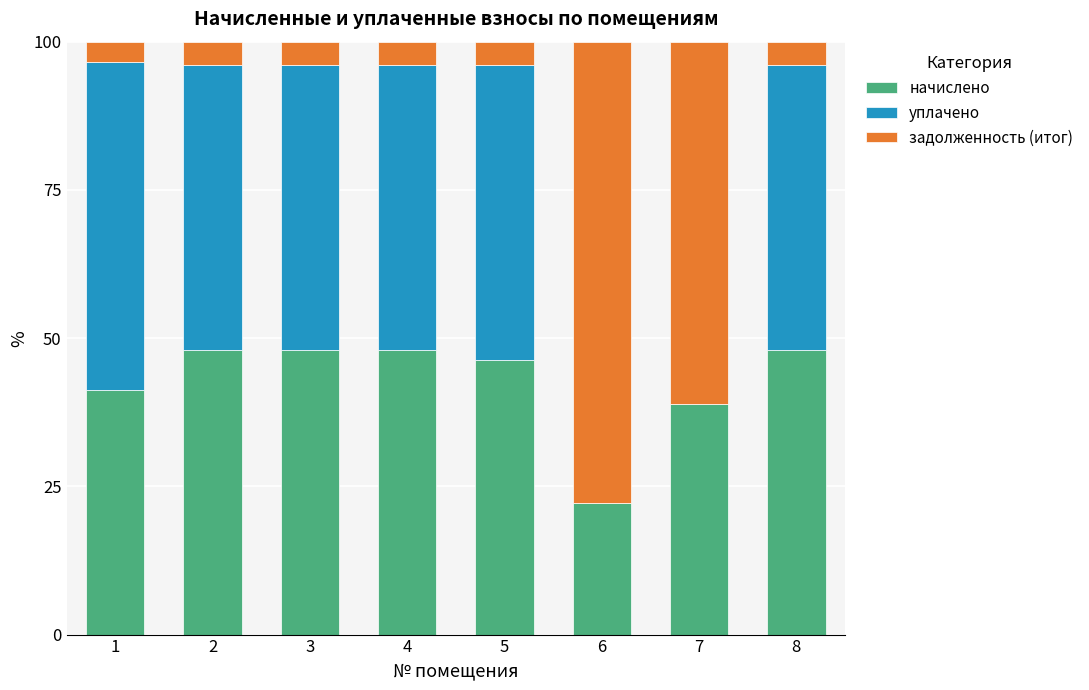

What is the total value across all series at 3?

100.0